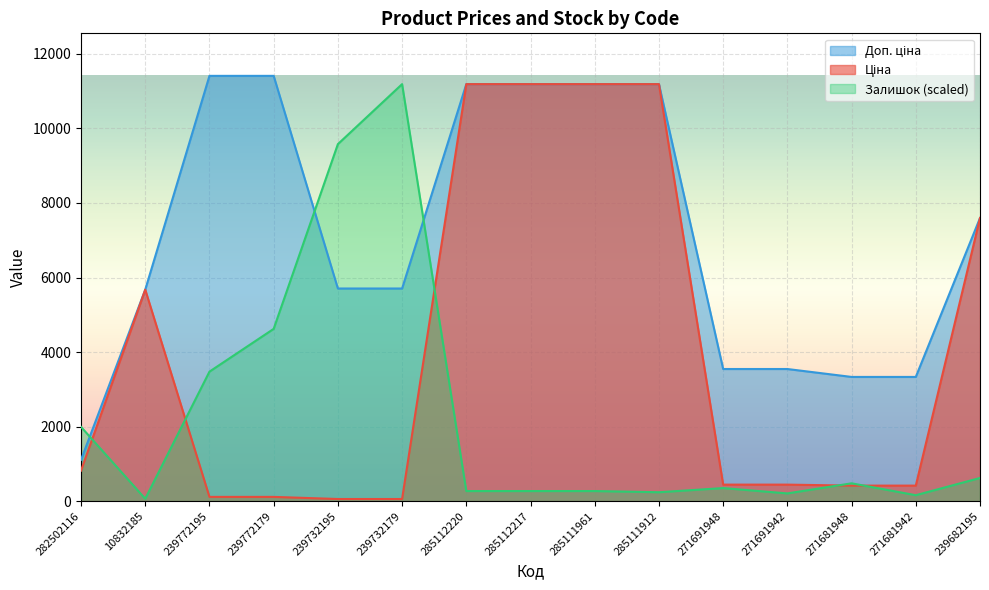

Between which two adjacent categories do Залишок and Ціна first intersect?

282502116 and 10832185